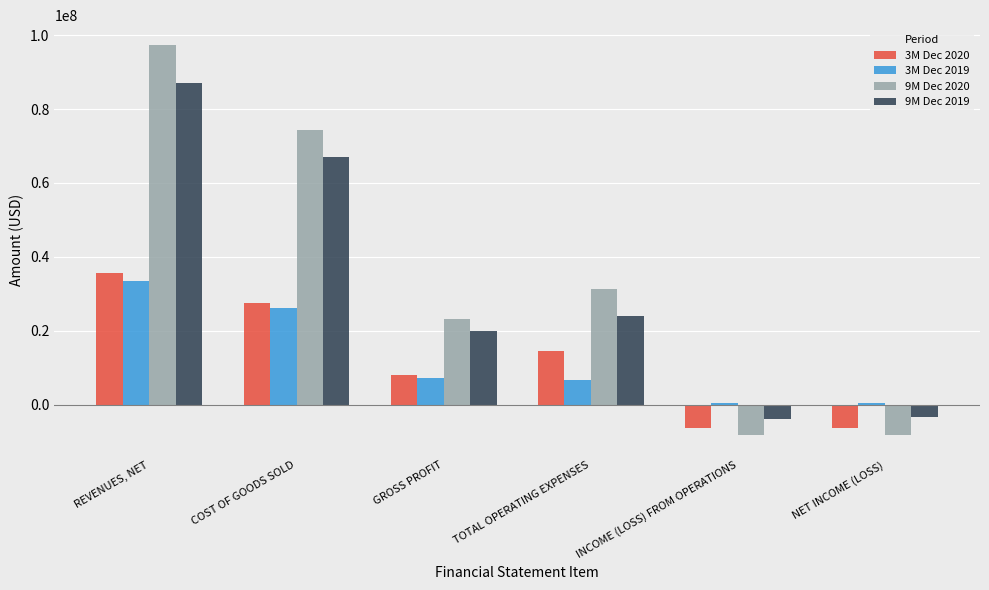

What is the sum of all 3M Dec 2020 values?

72871250